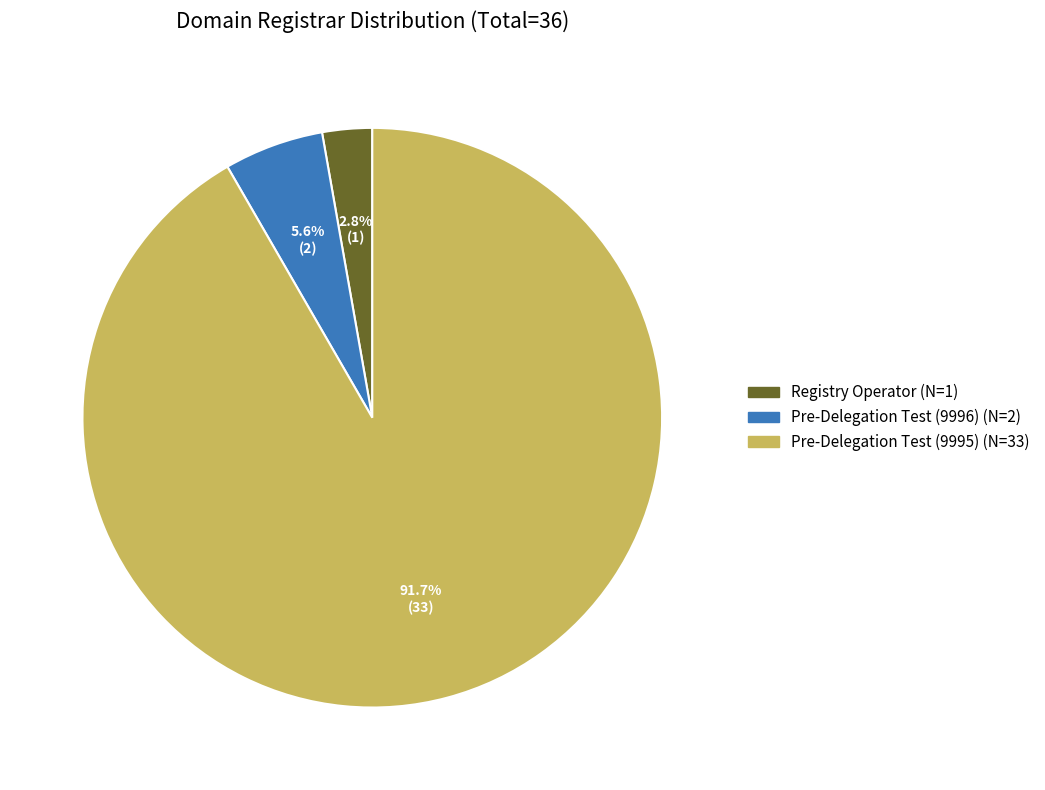

What is the total percentage of Pre-Delegation Test (9995) and Pre-Delegation Test (9996)?

97.2%